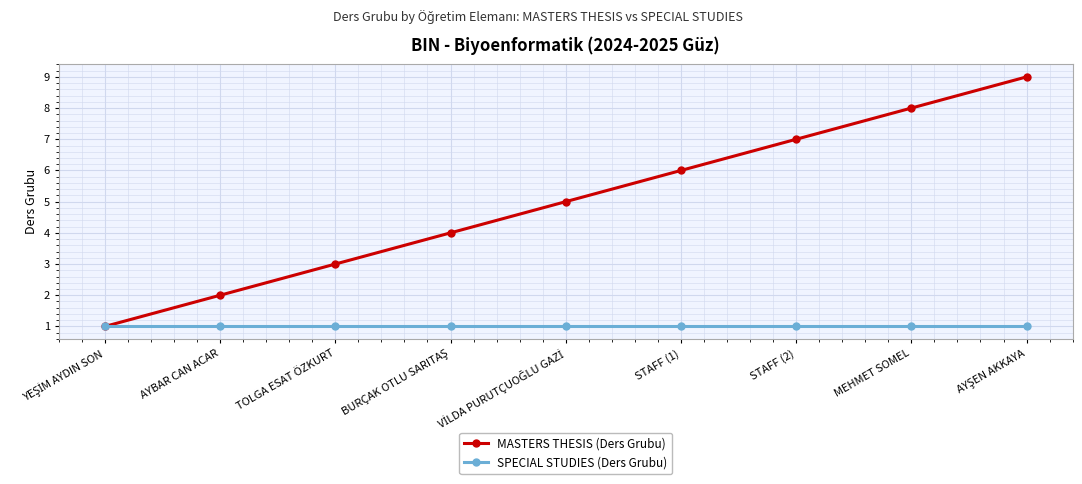

What is the total value across all series at MEHMET SOMEL?

9